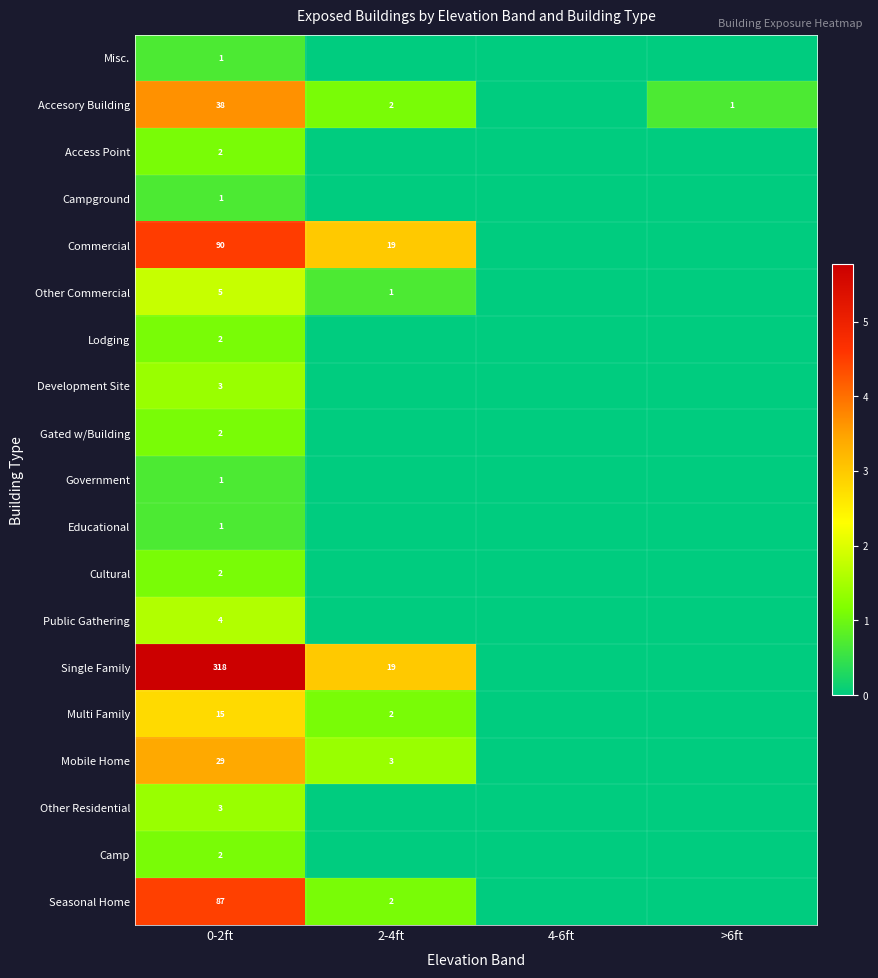

Is the value of Accesory Building at 2-4ft greater than the value of Government at 0-2ft?

Yes